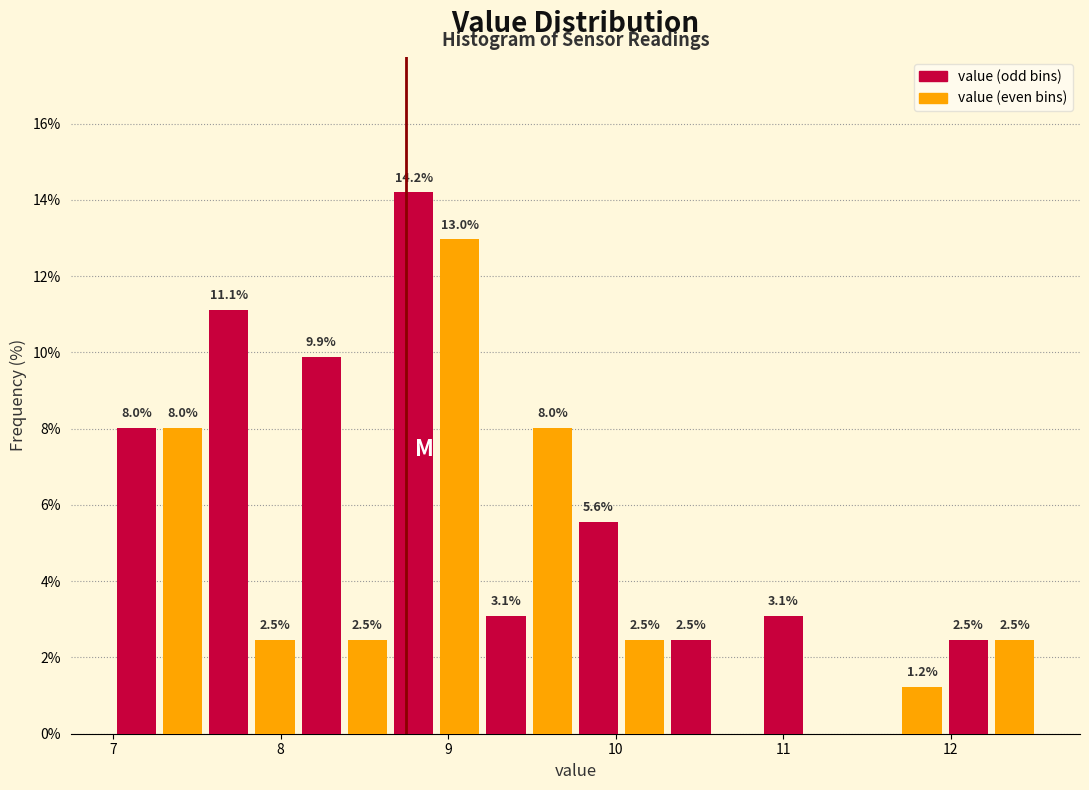

Around what value on the x-axis is the tallest bar? Give the approximate position of its centre, as read against the axis.

8.8